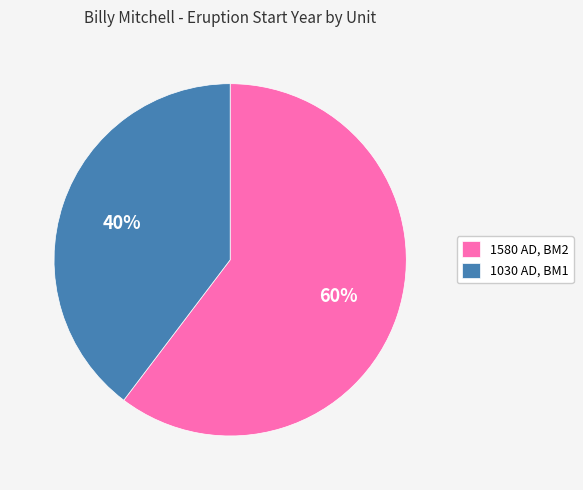

To the nearest percent, what is the average slice percentage?

50%